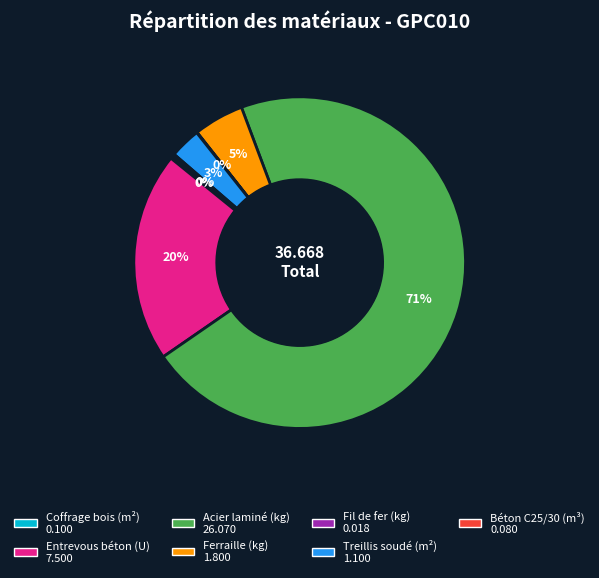

Is there a majority slice in this chart?

Yes